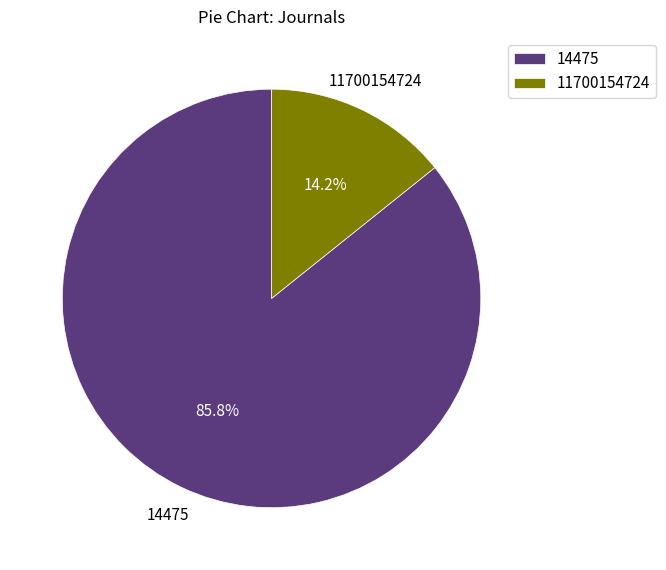

Which has a higher value, 11700154724 or 14475?

14475